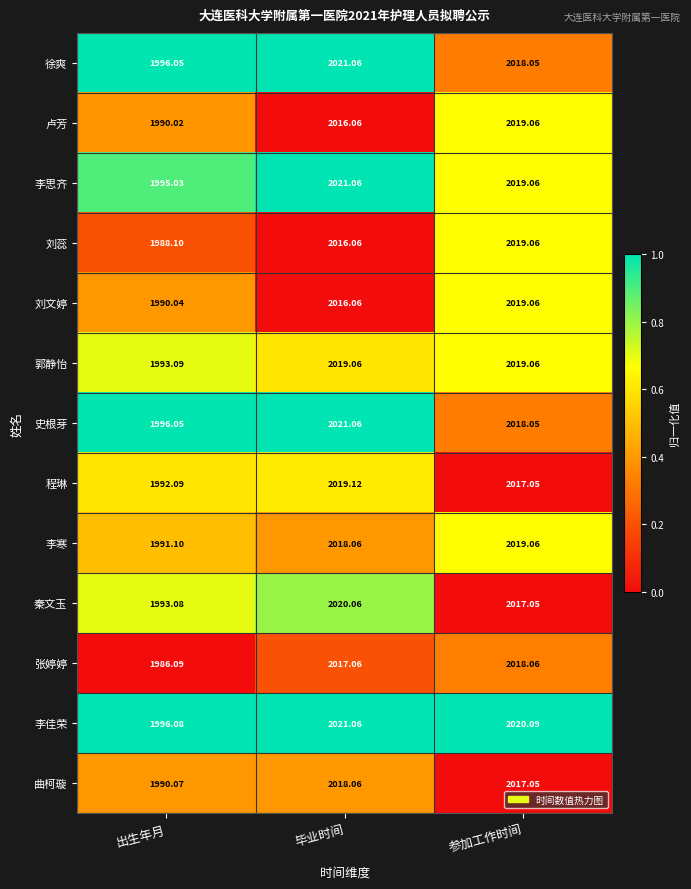

Where does the 李思齐 series first go above 2019?

毕业时间